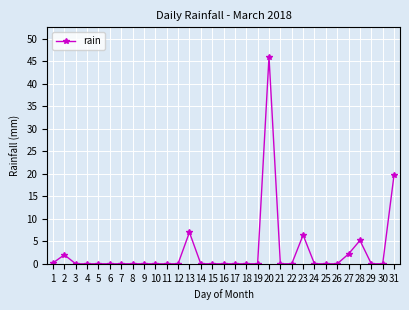

Where is the first local maximum?

2